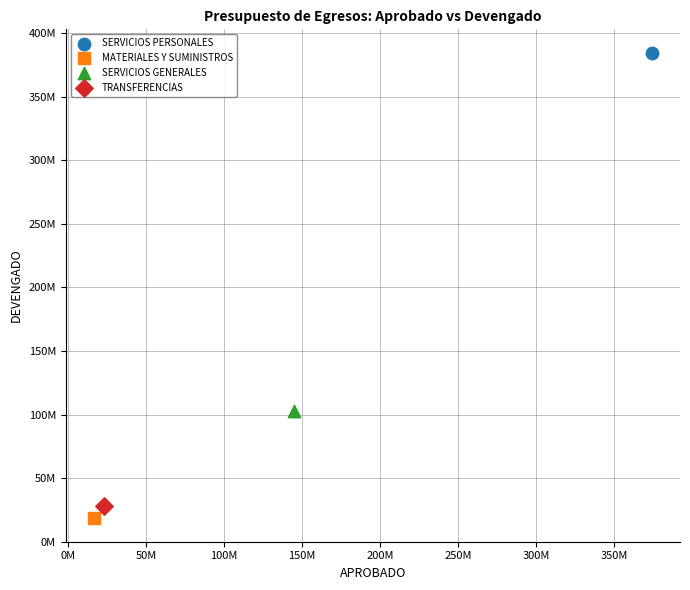

What are all the series names shown in the legend?

SERVICIOS PERSONALES, MATERIALES Y SUMINISTROS, SERVICIOS GENERALES, TRANSFERENCIAS